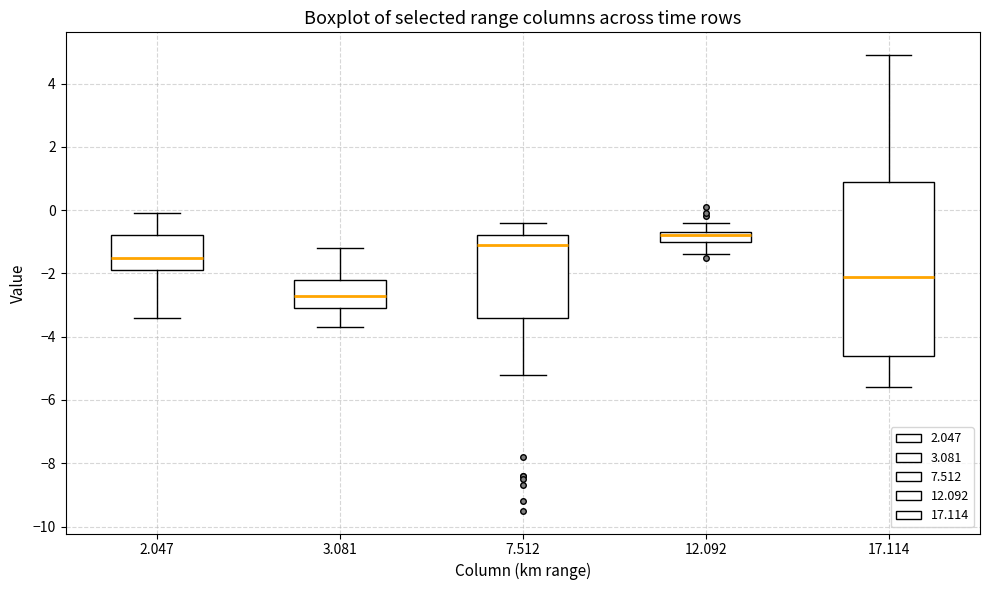

Which box's median line is the lowest?

3.081